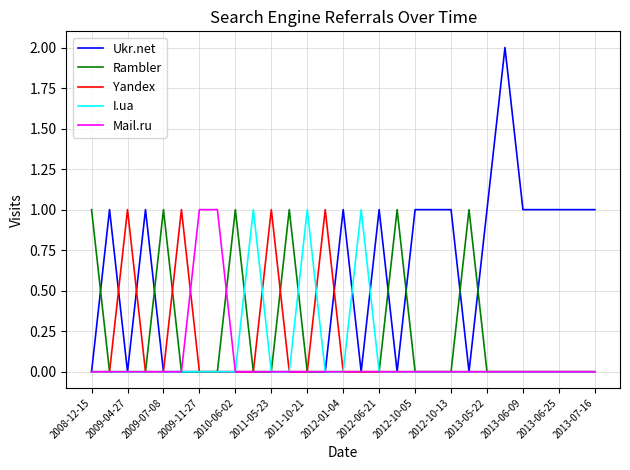

Which series has the largest total across all categories?

Ukr.net